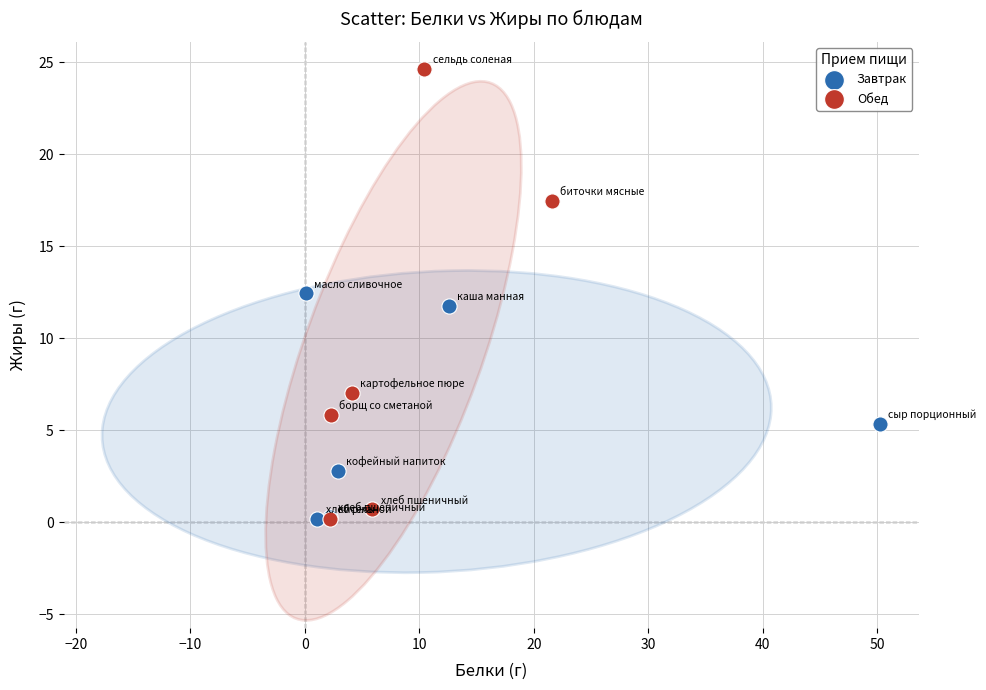

Which series contains the highest Y value?

Обед